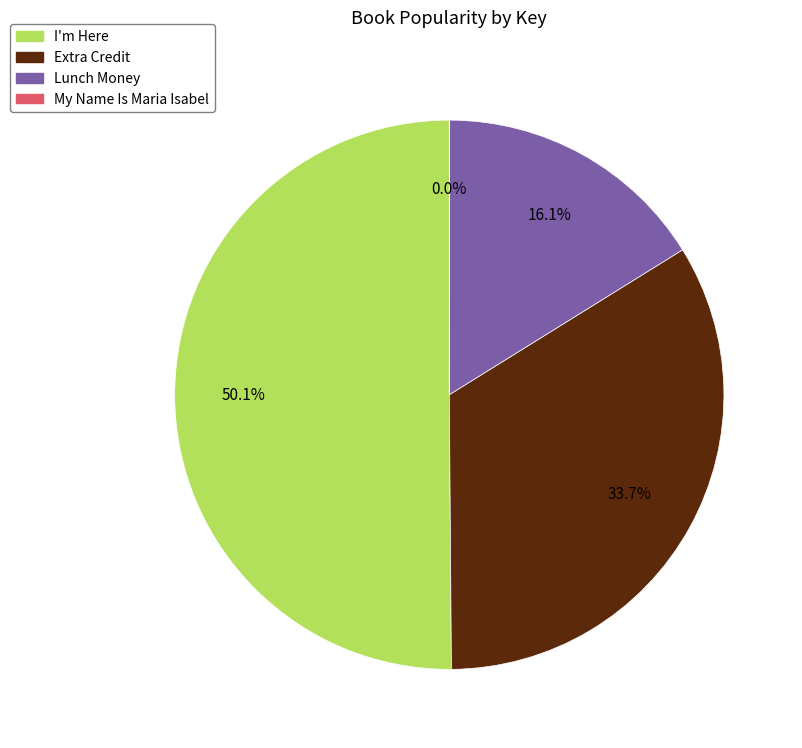

What percentage is NOT represented by Extra Credit?

66.3%